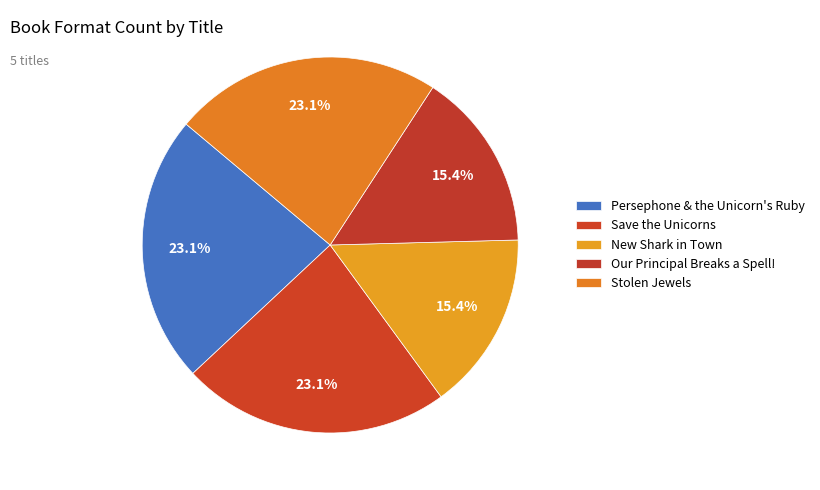

Is the sum of Stolen Jewels and Save the Unicorns greater than half?

No